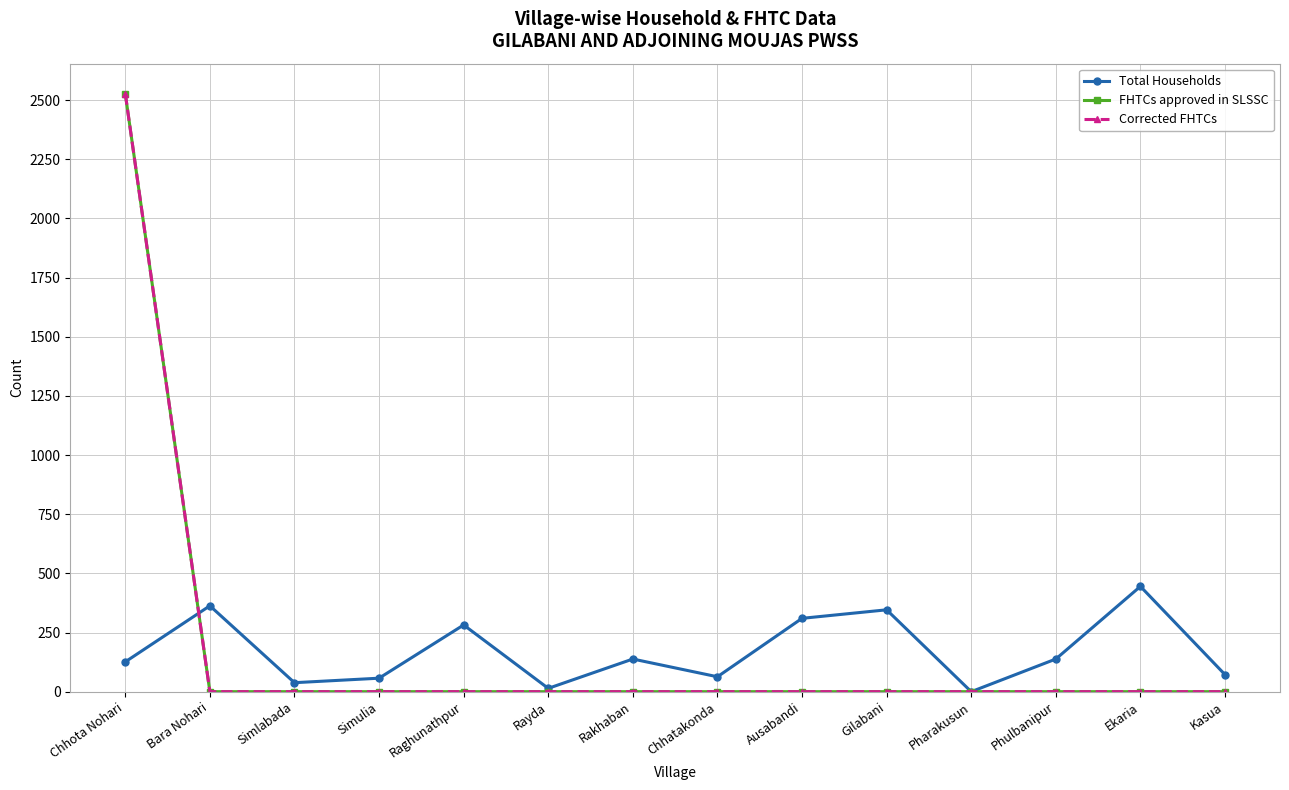

What position from the right is Pharakusun?

4